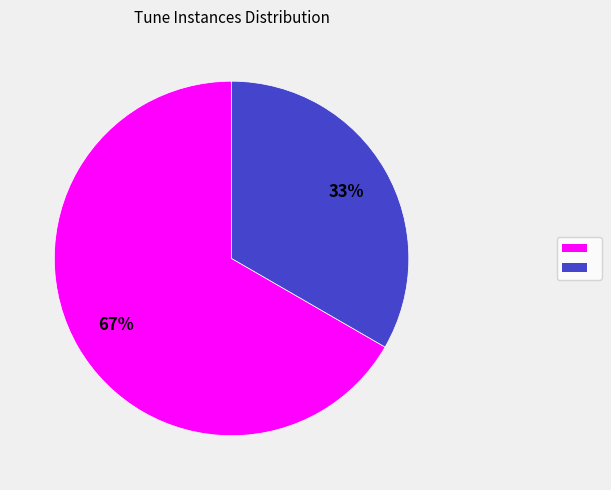

To the nearest percent, what is the average slice percentage?

50%